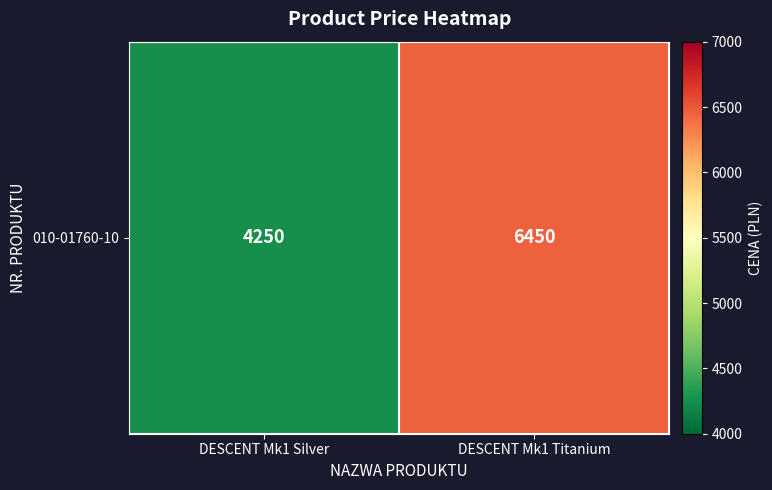

What is the average value?

5350